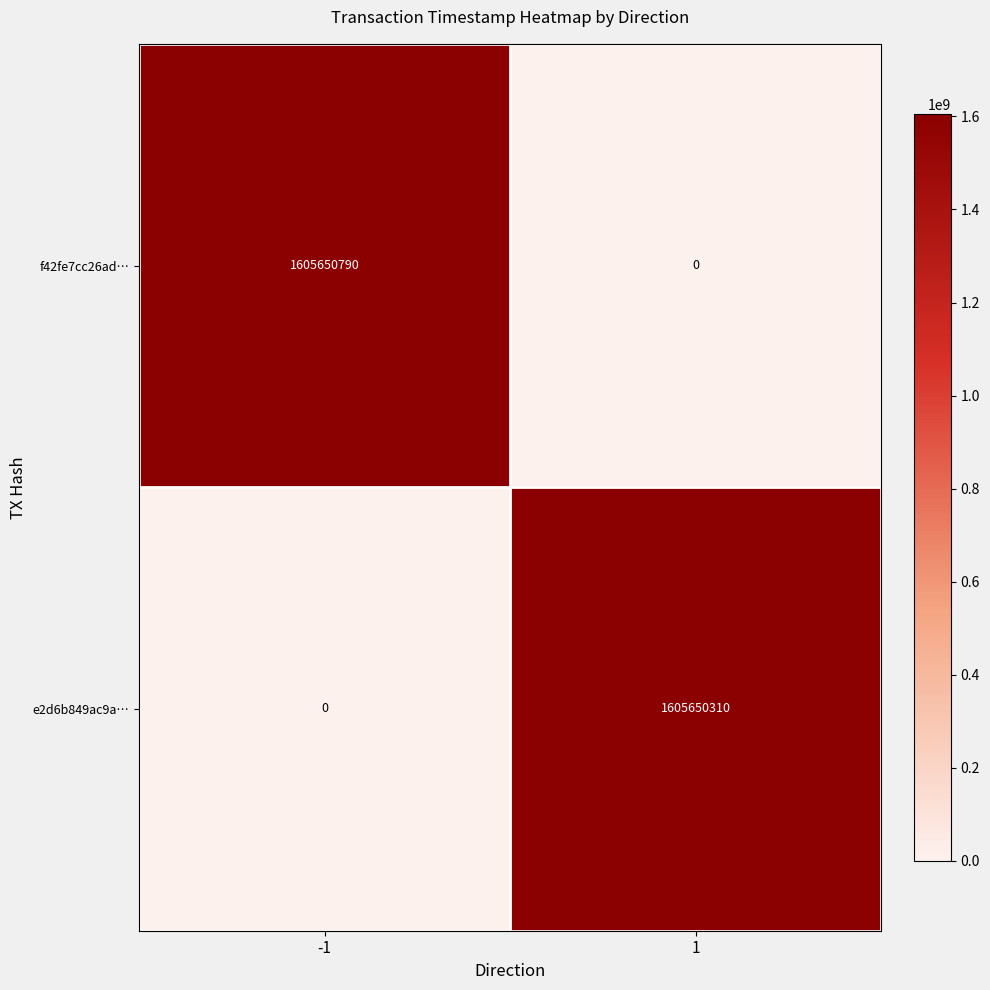

What is the highest value of the e2d6b849ac9a… series?

1605650310